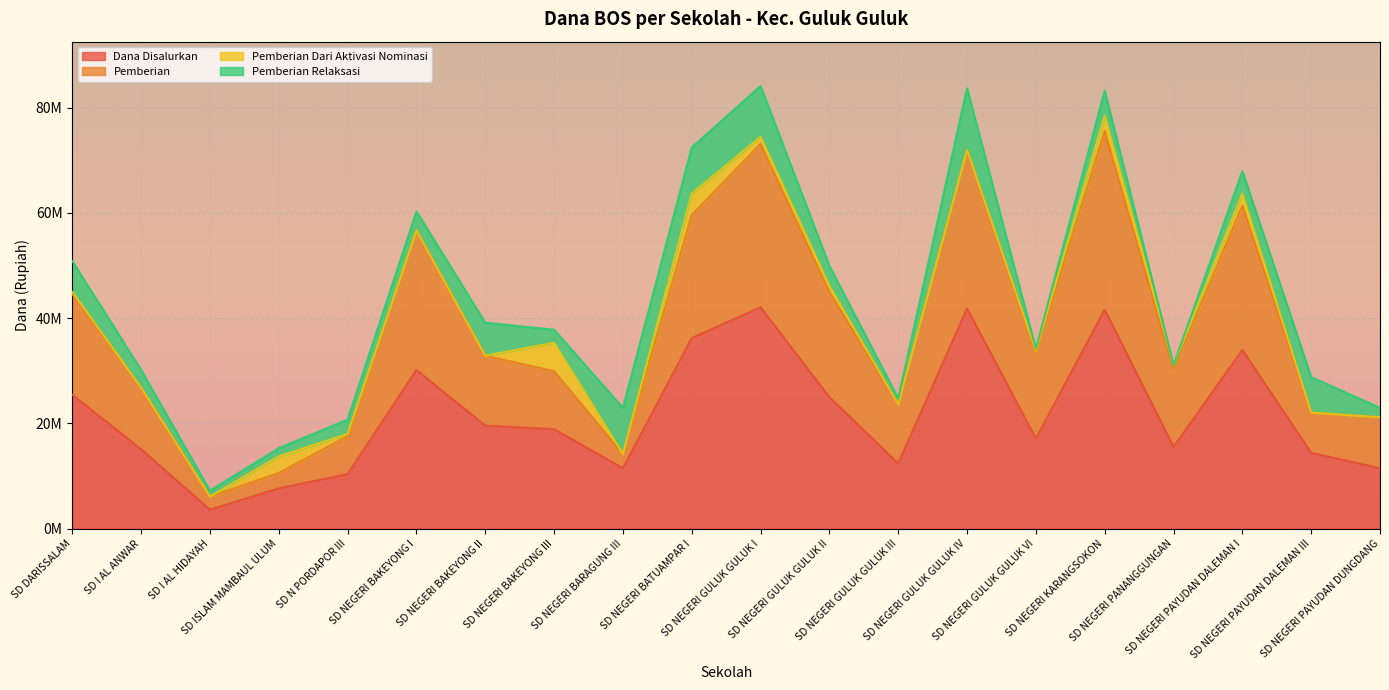

True or false: Dana Disalurkan and Pemberian cross at least once.

False